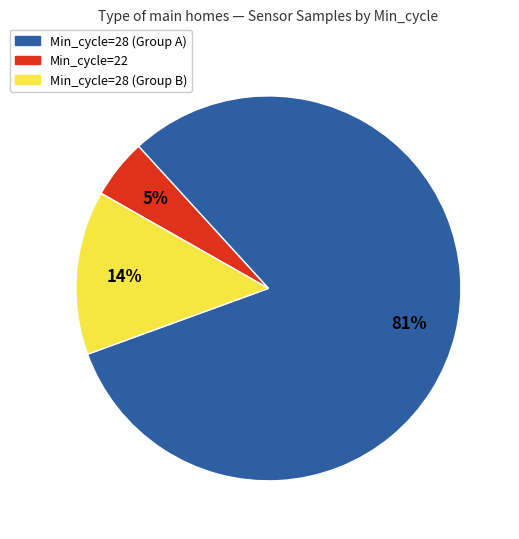

Is there any slice that represents more than half of the pie?

Yes